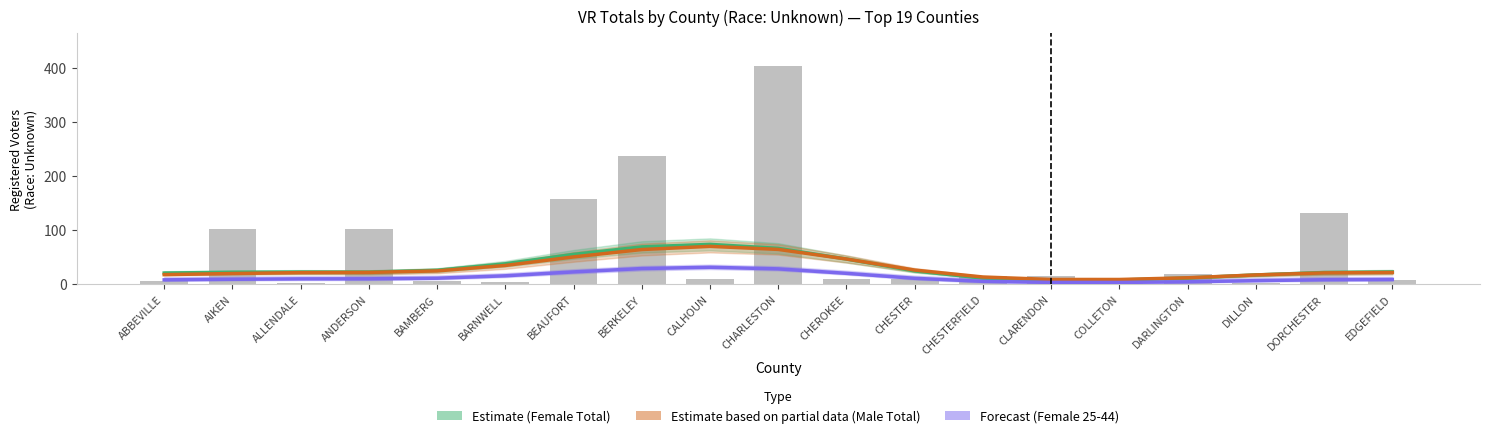

Which label corresponds to the largest value in the chart?

CHARLESTON